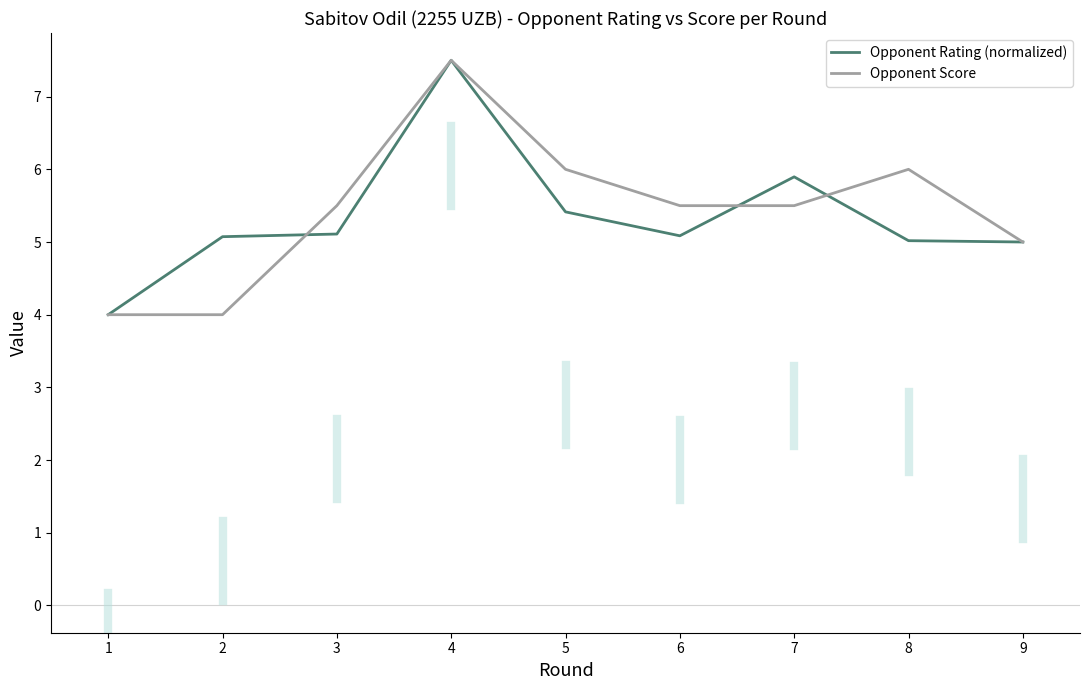

Is the value of Opponent Rating (normalized) at 1 greater than the value of Opponent Score at 8?

No